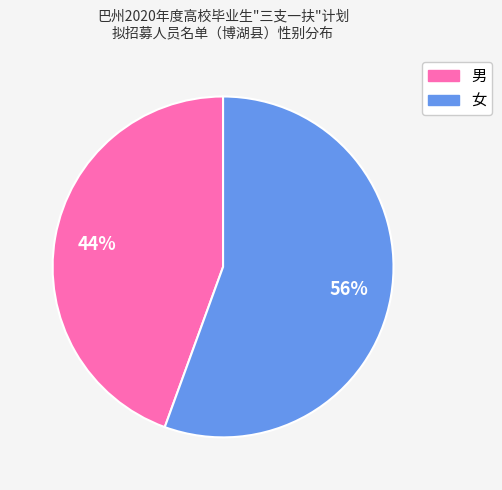

Is there any slice that represents more than half of the pie?

Yes